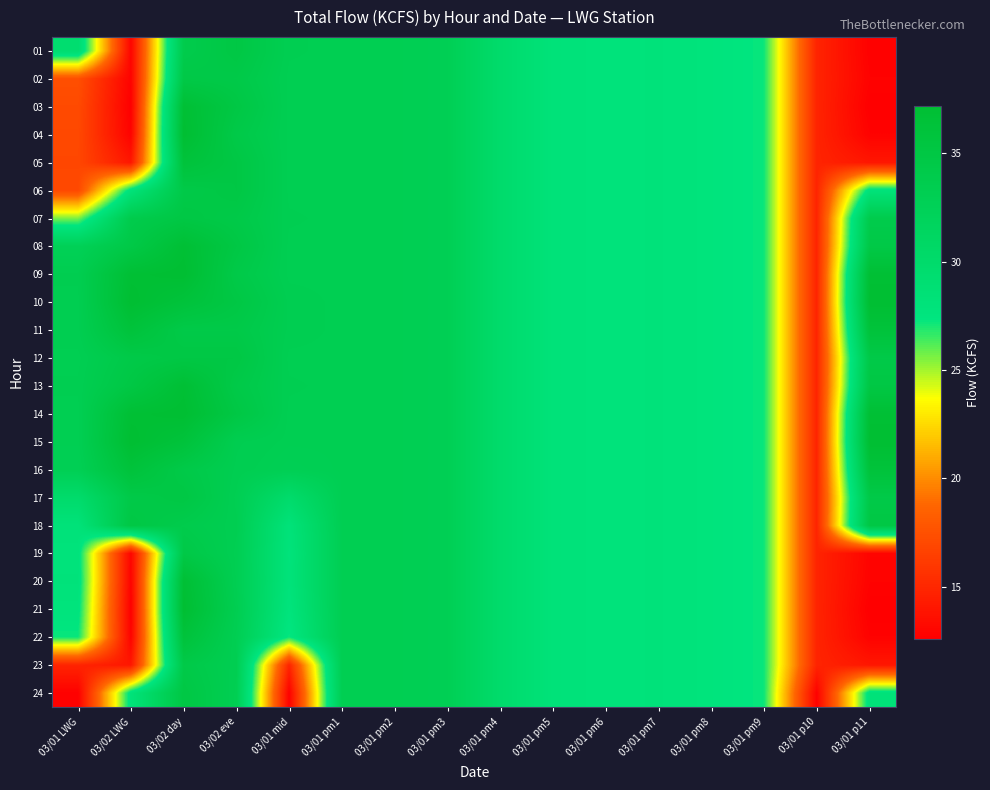

Which series has the largest range (max minus min)?

21